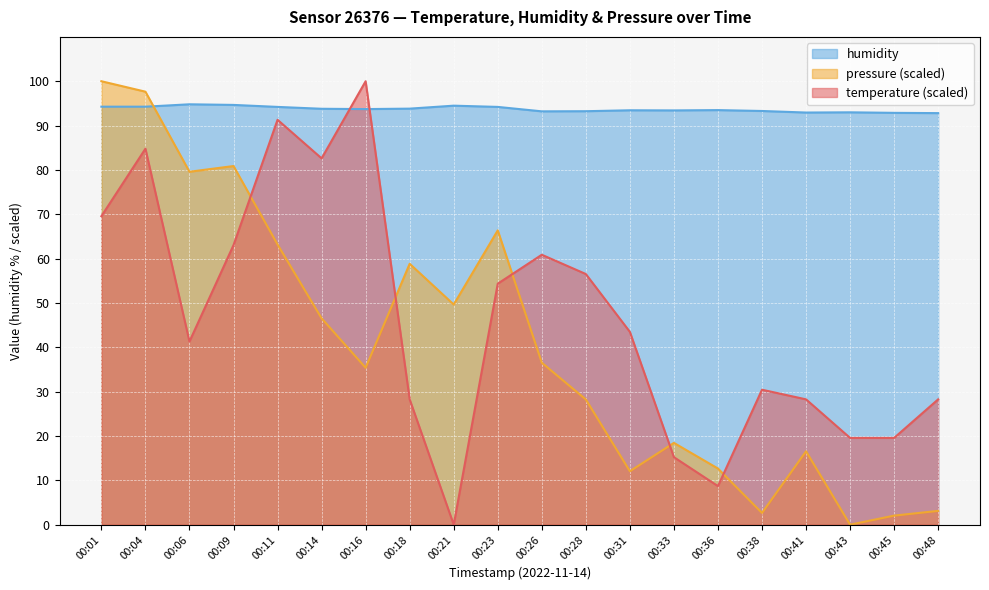

Reading left to right, transcribe all the data shown in this chart.

temperature: 69.6	84.8	41.3	63.0	91.3	82.6	100.0	28.3	0.0	54.3	60.9	56.5	43.5	15.2	8.7	30.4	28.3	19.6	19.6	28.3
humidity: 94.3	94.3	94.8	94.7	94.2	93.8	93.7	93.8	94.5	94.2	93.2	93.2	93.5	93.4	93.5	93.3	92.9	93.0	92.9	92.8
pressure_norm: 100.0	97.6	79.6	80.9	63.2	46.5	35.4	58.8	49.6	66.4	36.5	28.2	12.1	18.4	12.7	2.6	16.5	0.0	2.0	3.1